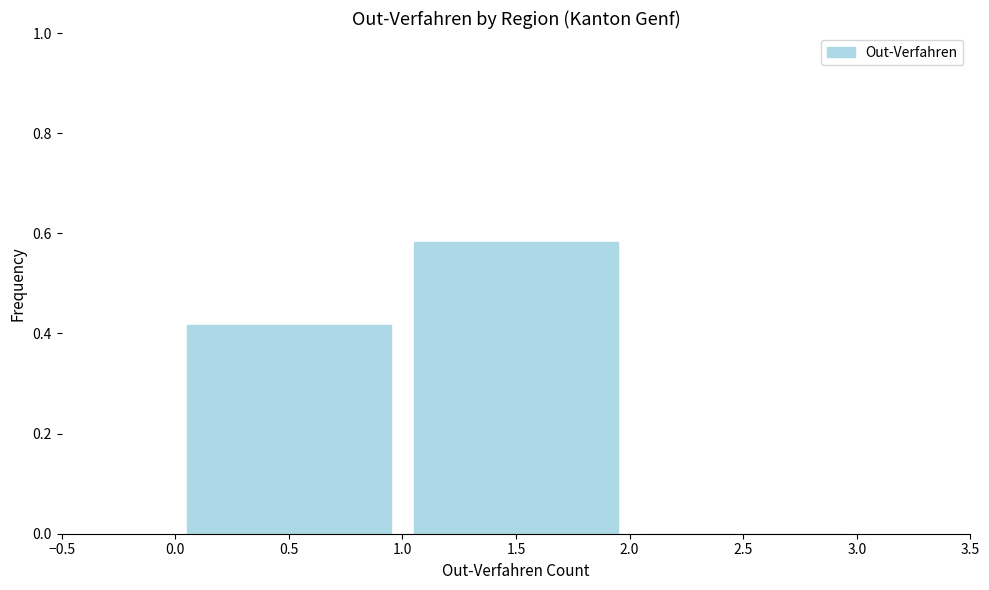

How tall is the bar that spans 1.0 to 2.0 on the x-axis? The values are not printed on the chart, so give them approximately, as read against the axis.

0.58